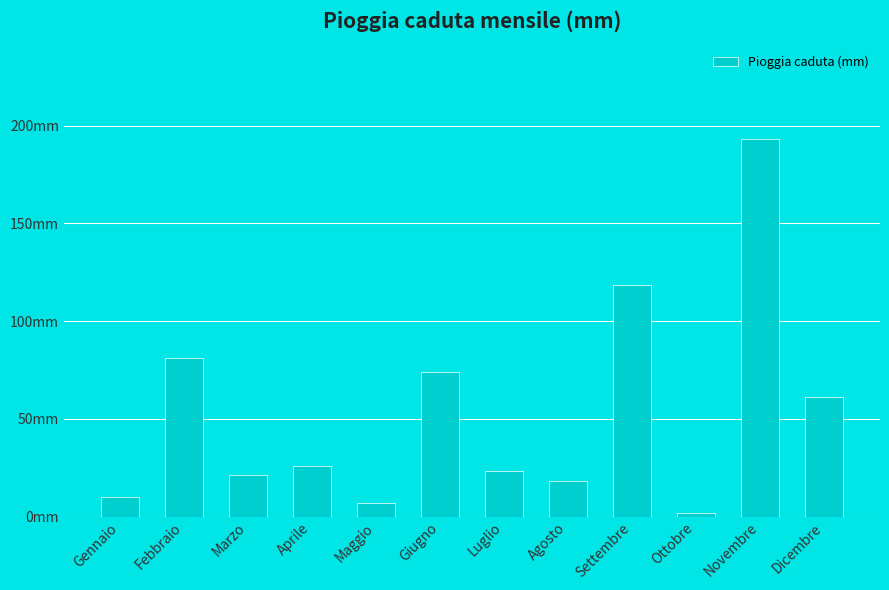

Read the value at Febbraio.

81.3